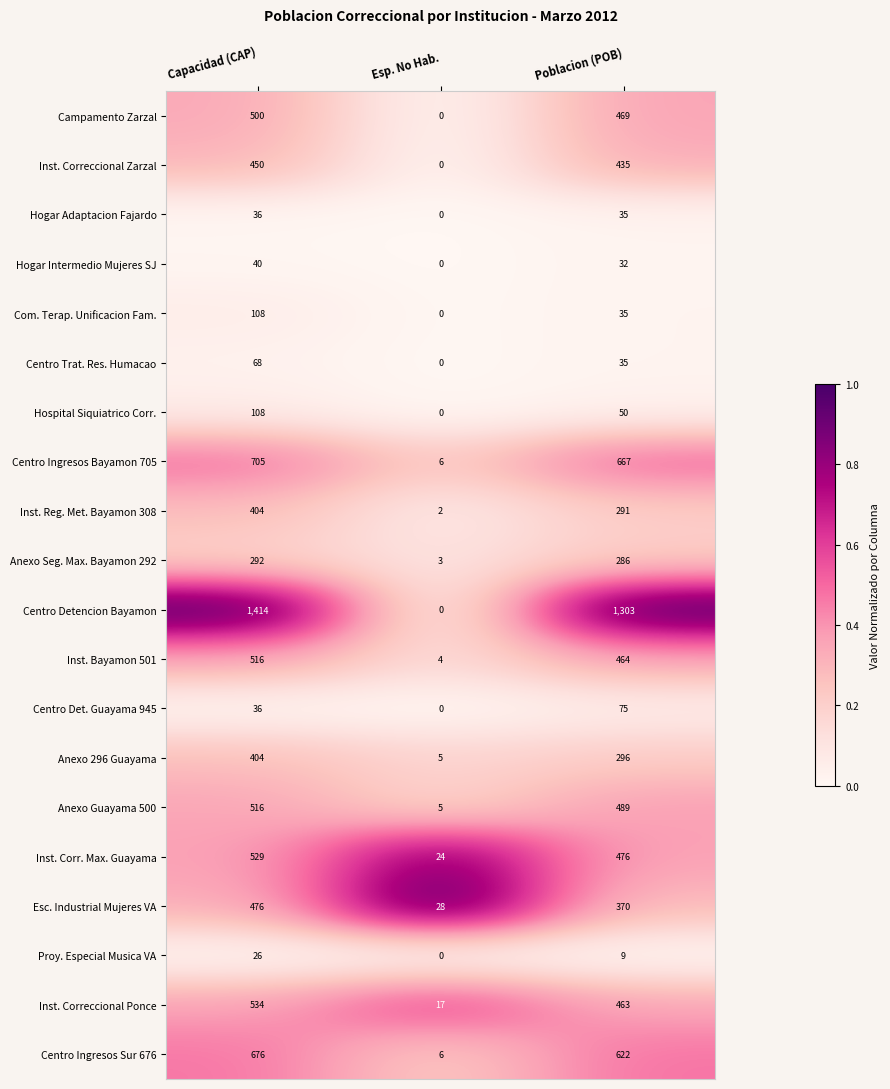

Which series has the widest spread of values?

Centro Detencion Bayamon